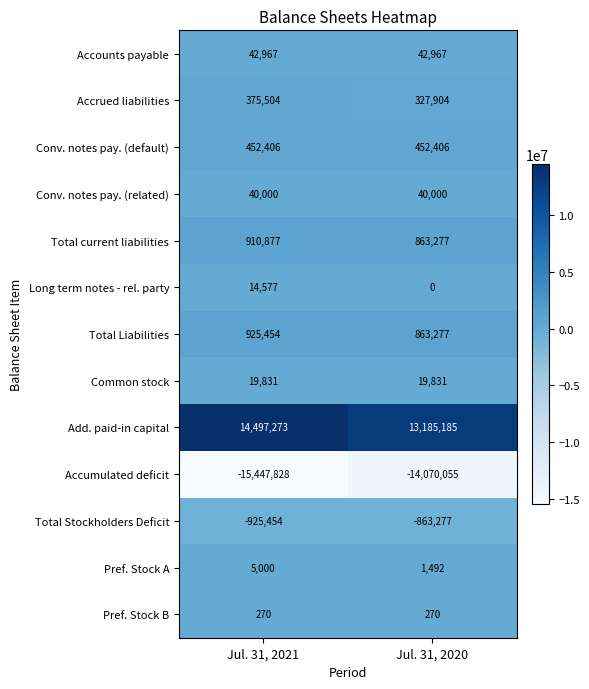

What is the sum of the Total current liabilities values at Jul. 31, 2021 and Jul. 31, 2020?

1774154